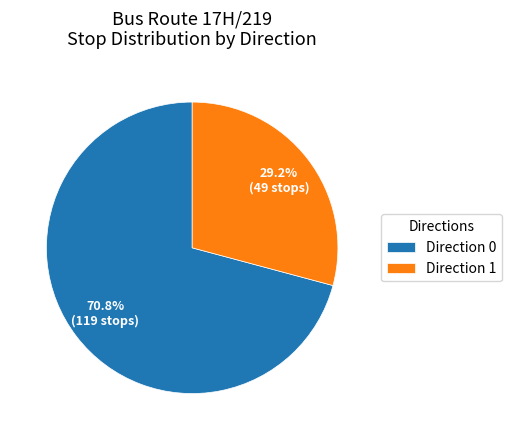

The Direction 0 slice represents 71% of the pie. True or false?

True